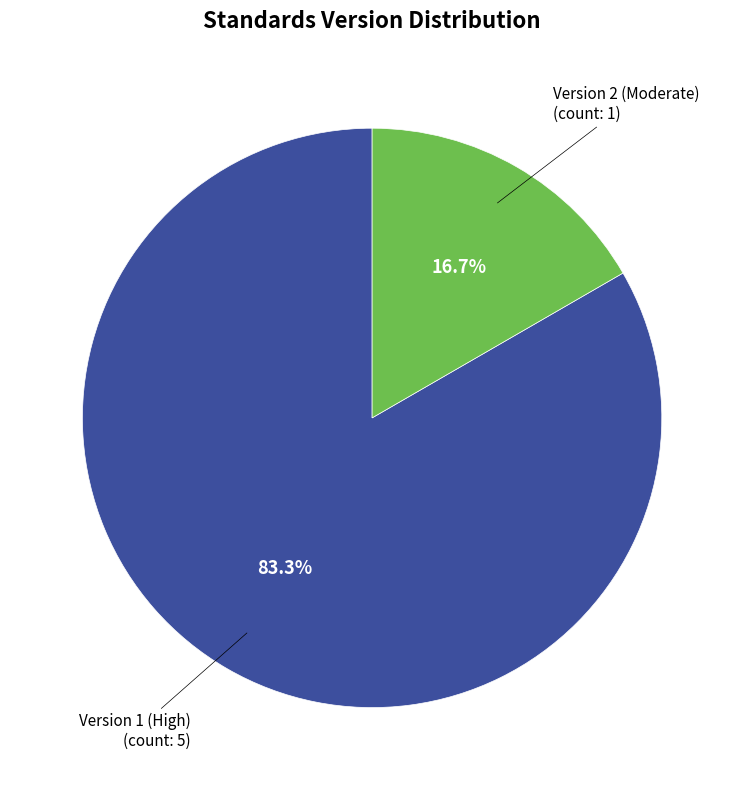

Does any single category account for the majority?

Yes